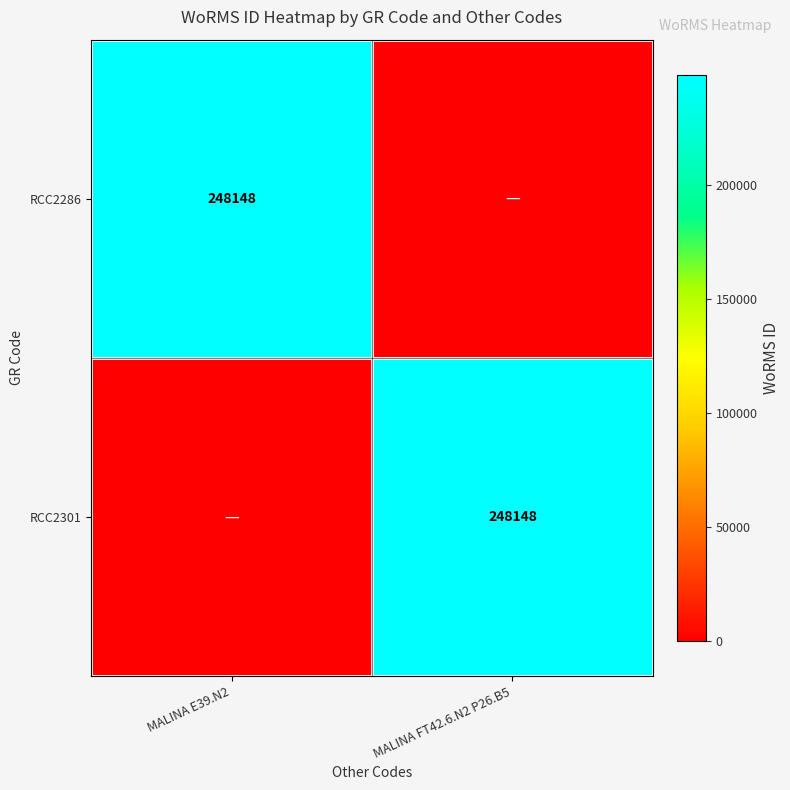

The RCC2286 series shows 50934 at MALINA E39.N2. True or false?

False